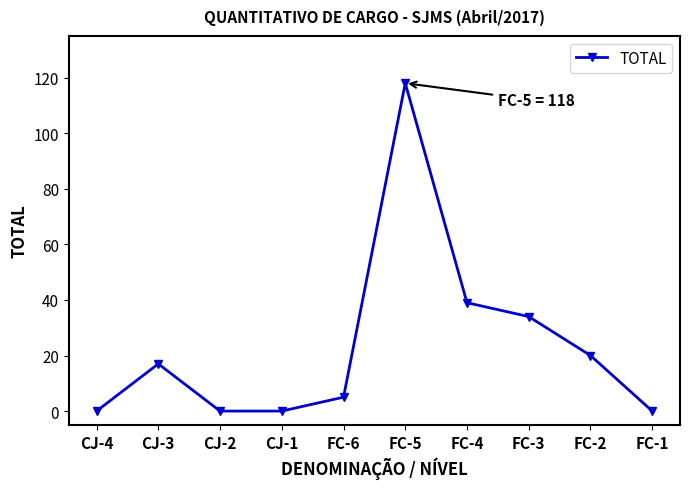

How many lines are shown in the chart?

1